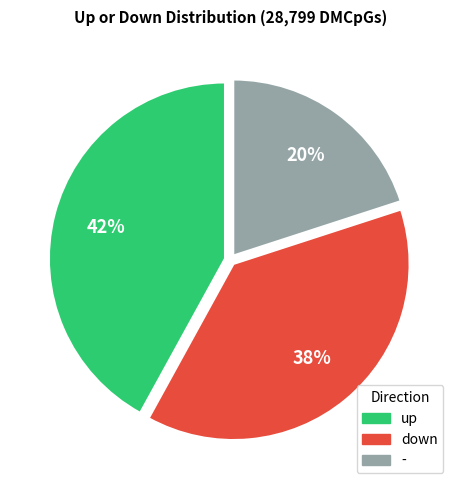

How many segments does this pie chart have?

3